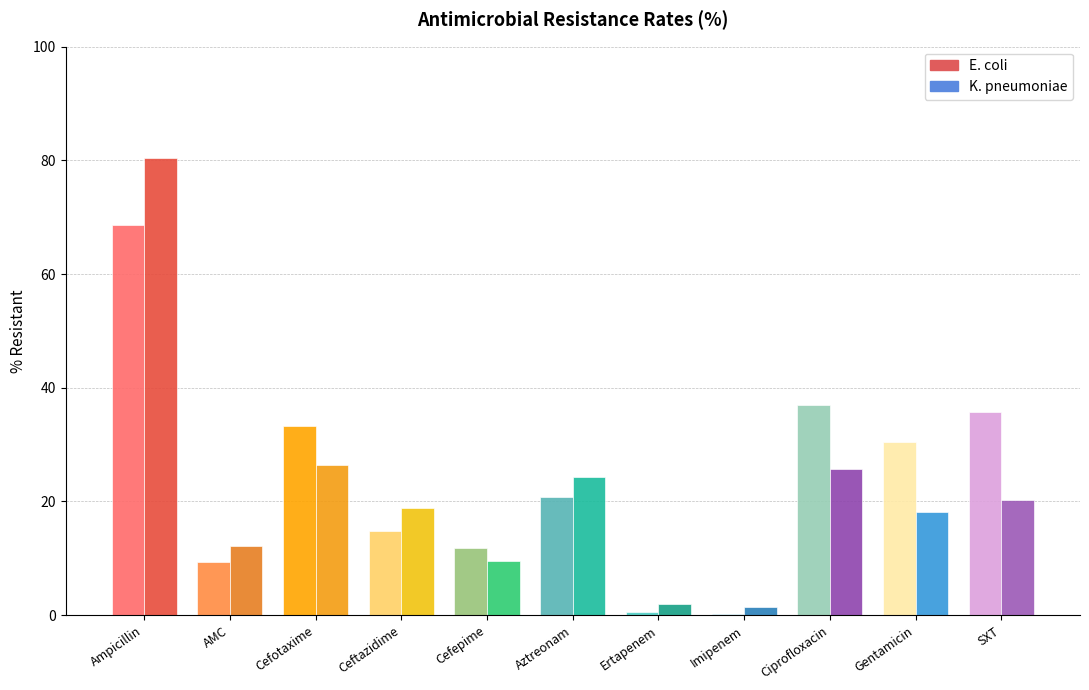

Rank the series at Ciprofloxacin from lowest to highest value.

K. pneumoniae, E. coli